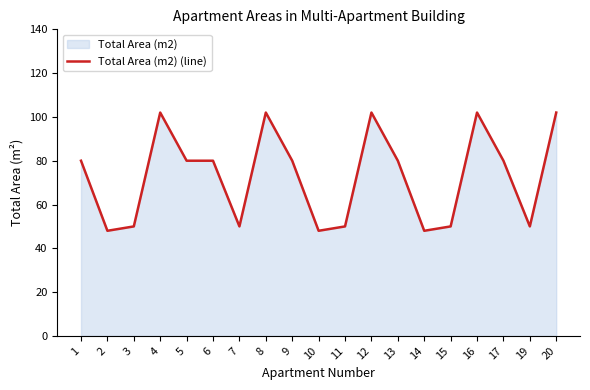

Does the chart display data point markers on the line(s)?

No